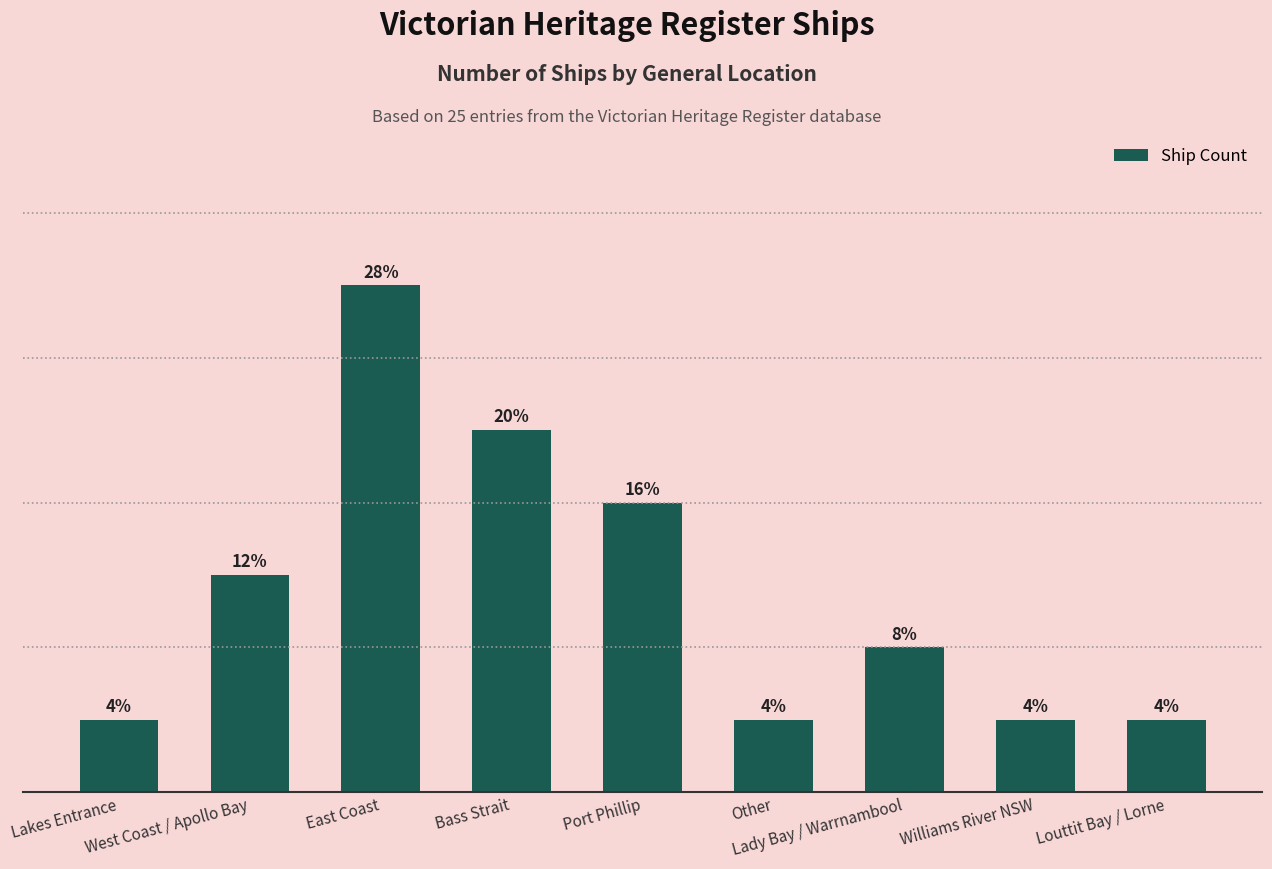

Rank the categories by value from lowest to highest.

Lakes Entrance, Other, Williams River NSW, Louttit Bay / Lorne, Lady Bay / Warrnambool, West Coast / Apollo Bay, Port Phillip, Bass Strait, East Coast